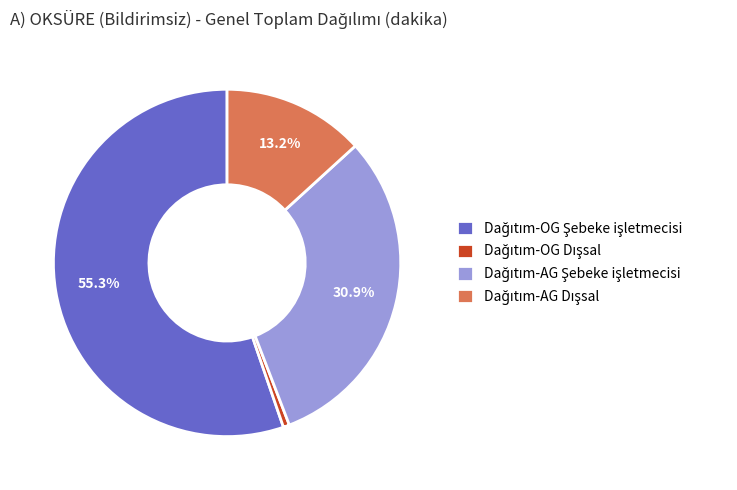

Is there a majority slice in this chart?

Yes